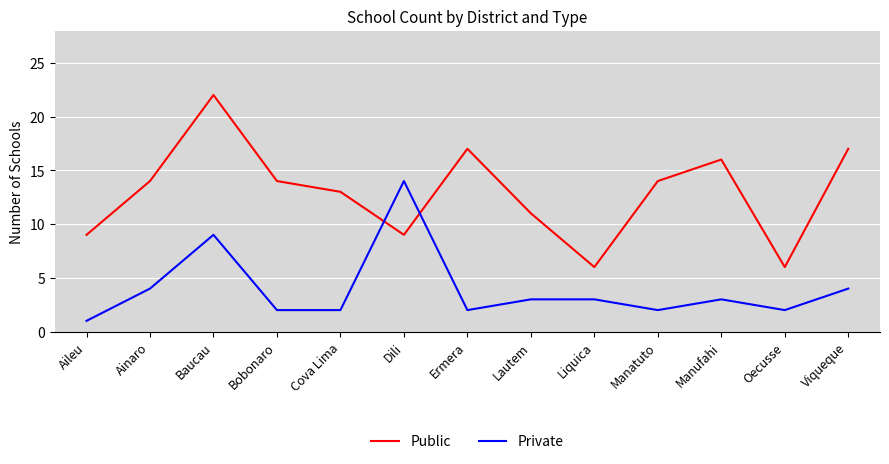

Read the Public value at Viqueque.

17